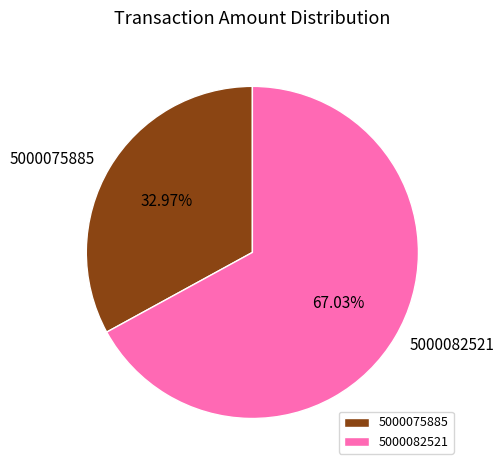

Rank the categories by value from highest to lowest.

5000082521, 5000075885